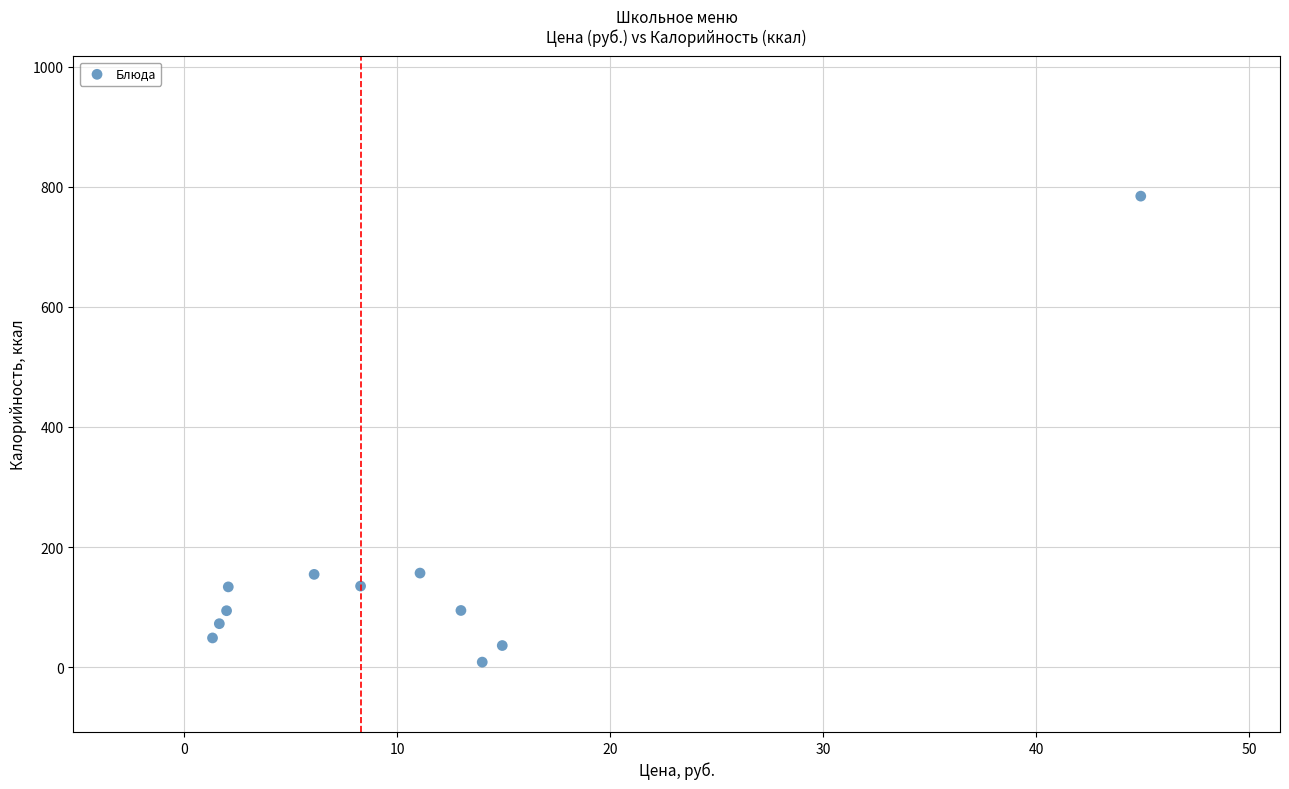

What is the range of Y values (max minus min)?

776.0